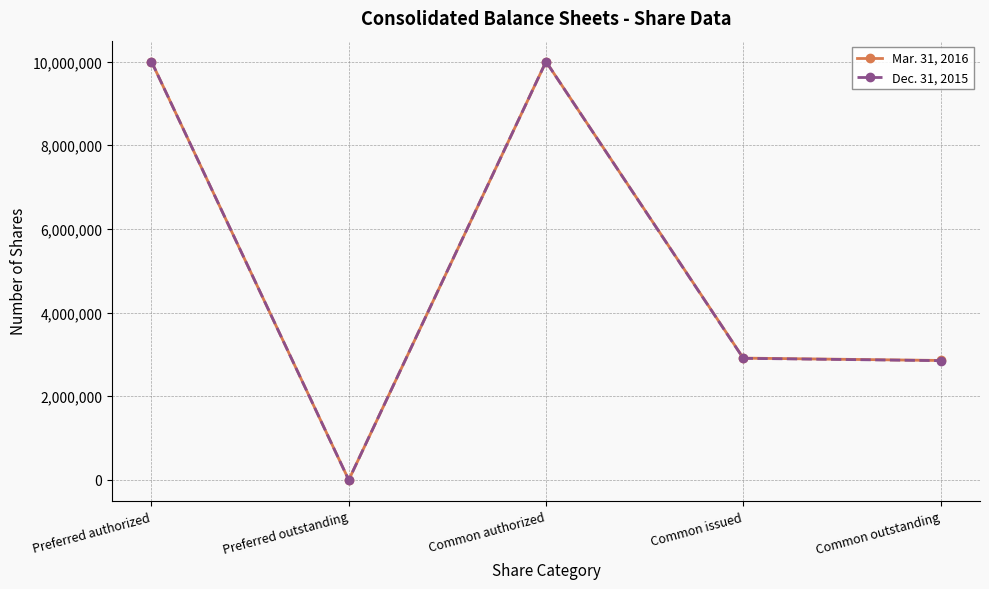

At which category does Mar. 31, 2016 reach its first local peak?

Common authorized